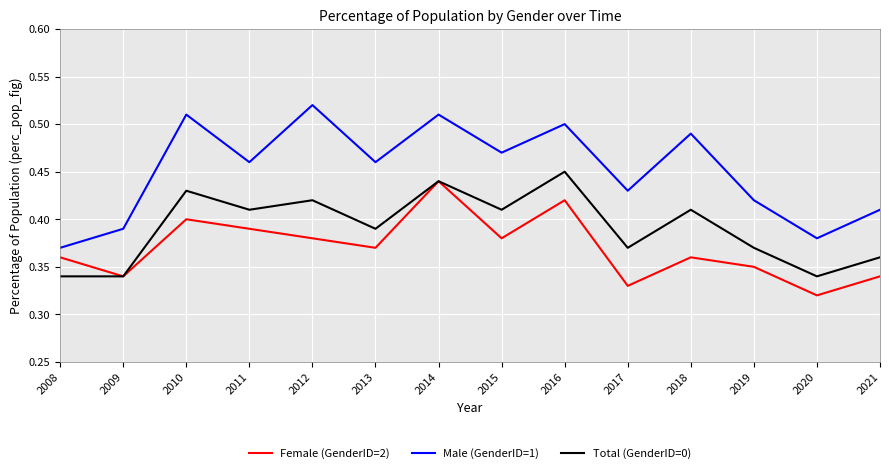

How many lines are shown in the chart?

3